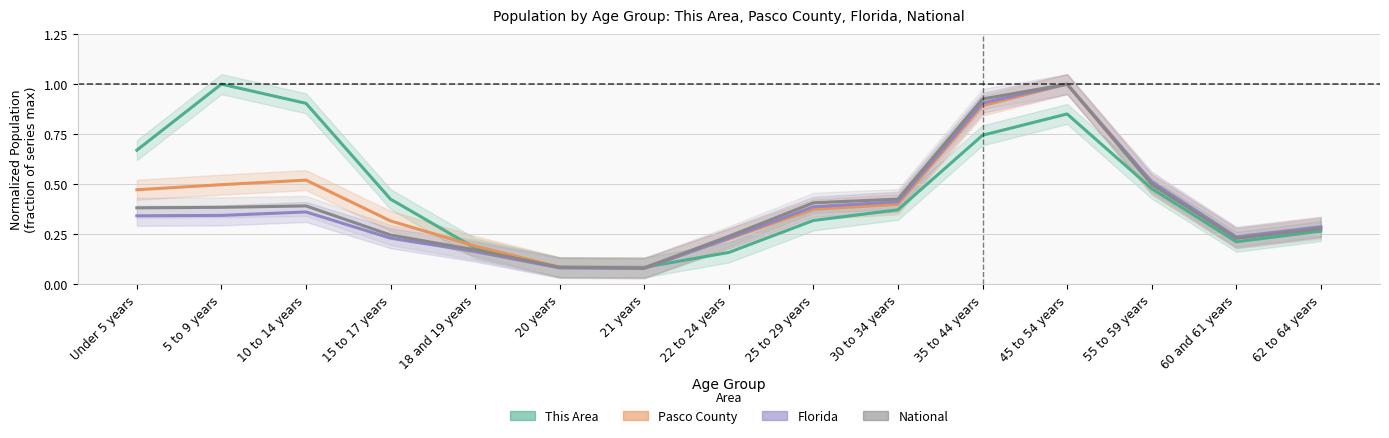

In This Area, how many points are higher than both neighbors (excluding endpoints)?

2